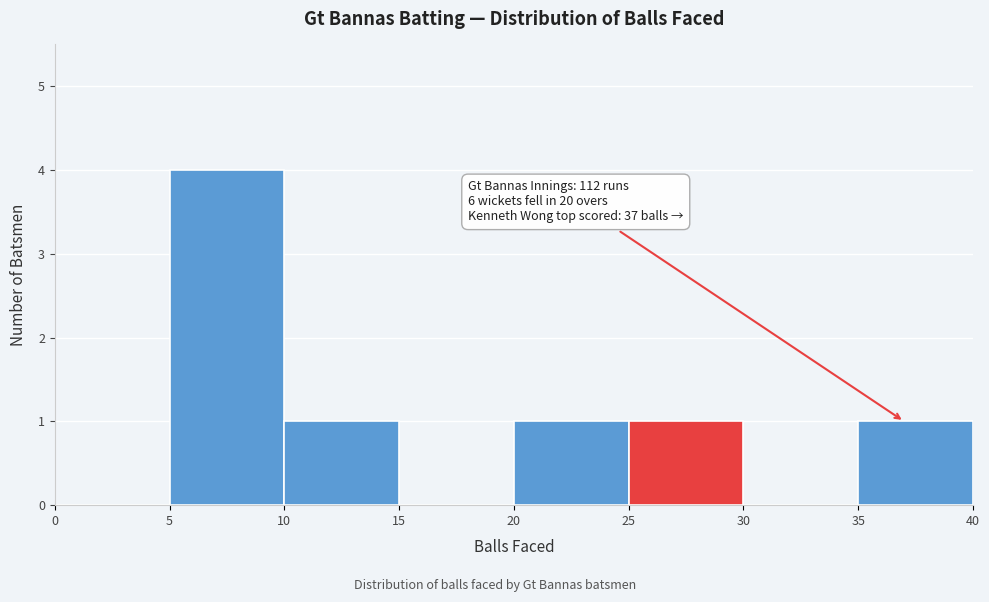

Which range on the x-axis has the tallest bar?

5 to 10